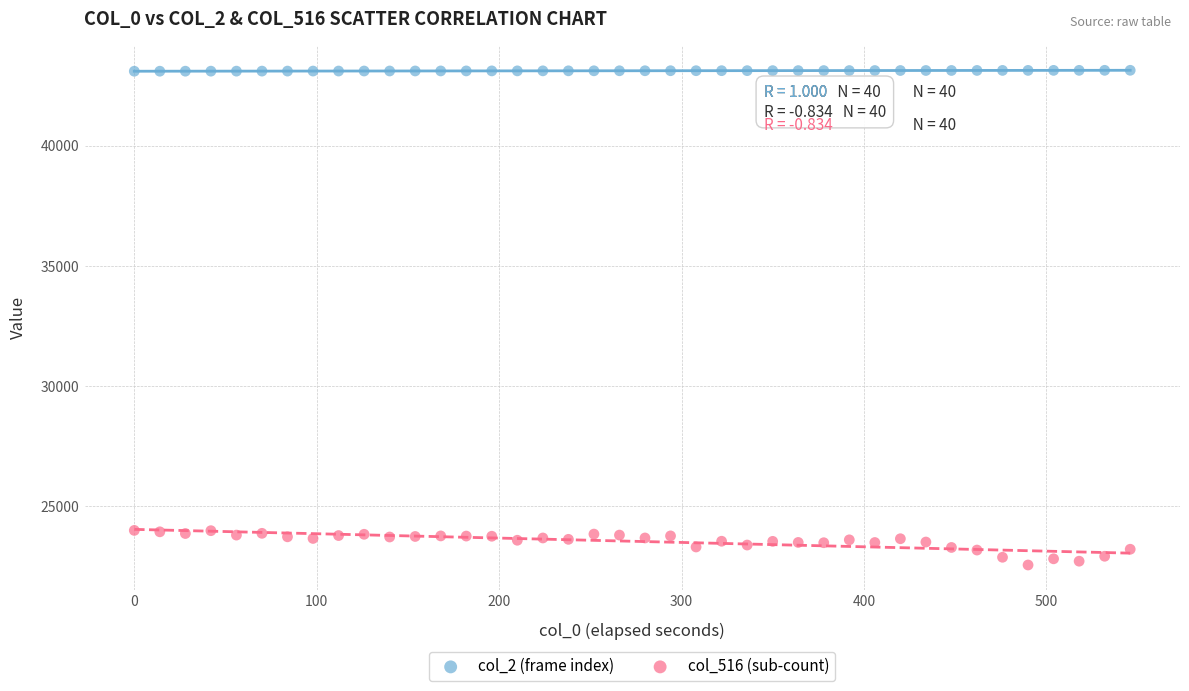

Which series reaches the maximum Y coordinate?

col_2 (frame index)